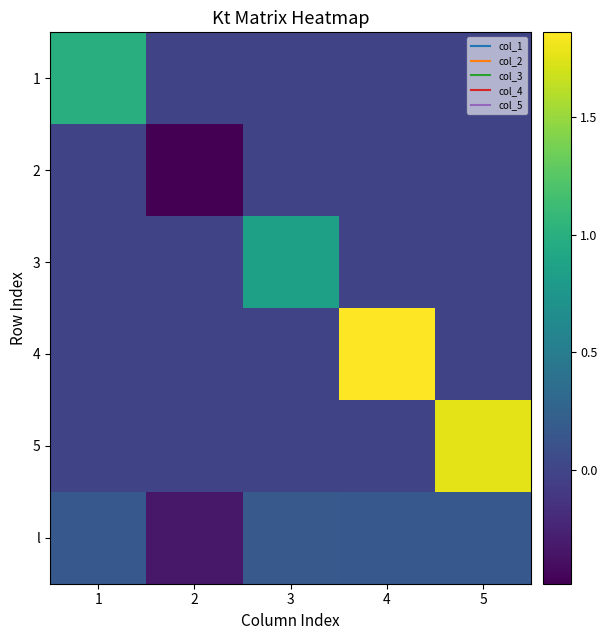

What is the spread (max minus min) of values at 3?

0.9